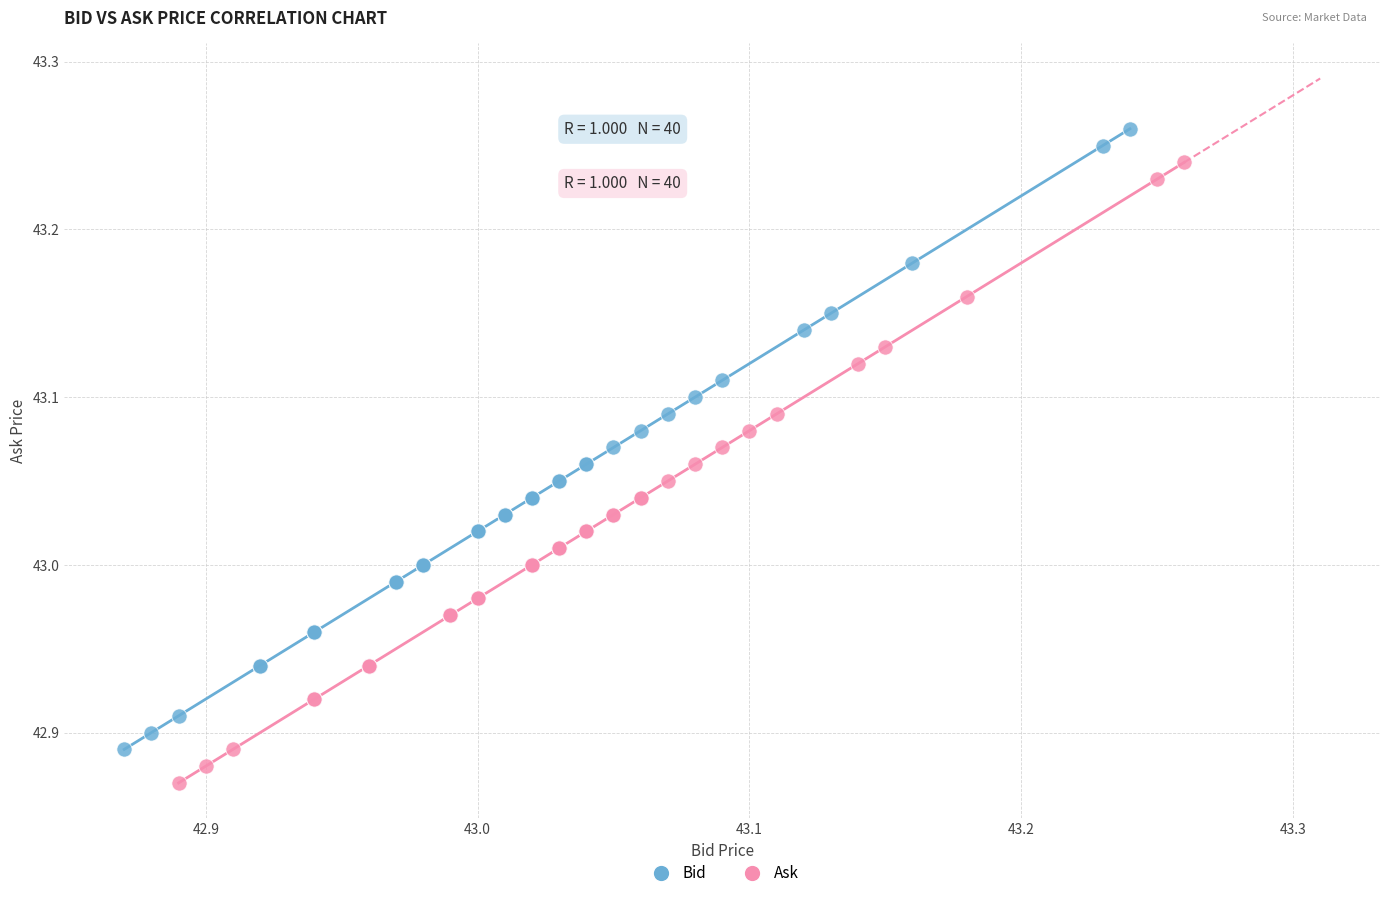

What are all the series names shown in the legend?

Bid, Ask